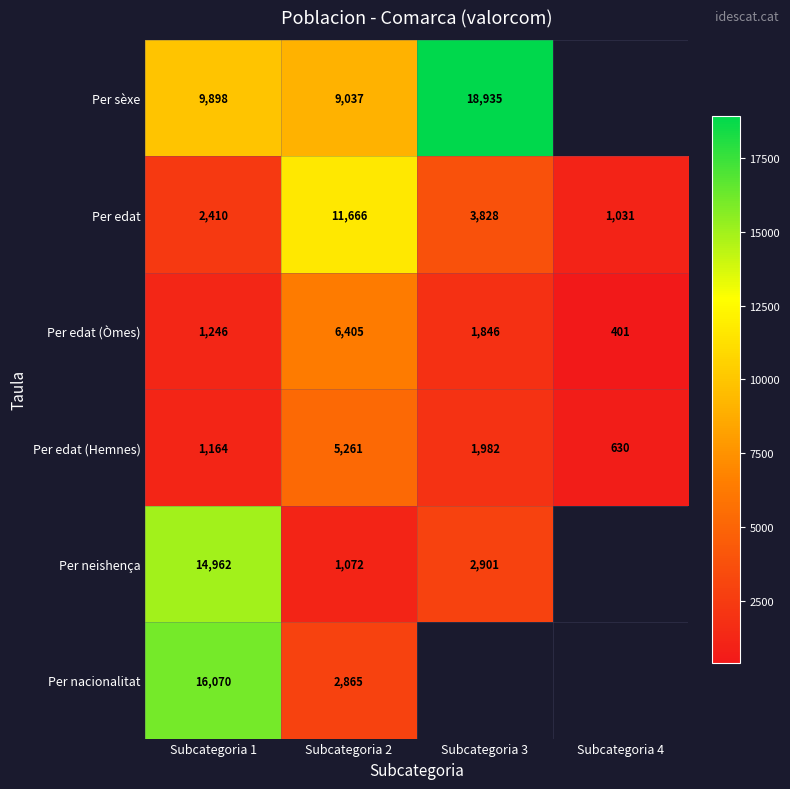

What is the average value of the Per edat series?

4734